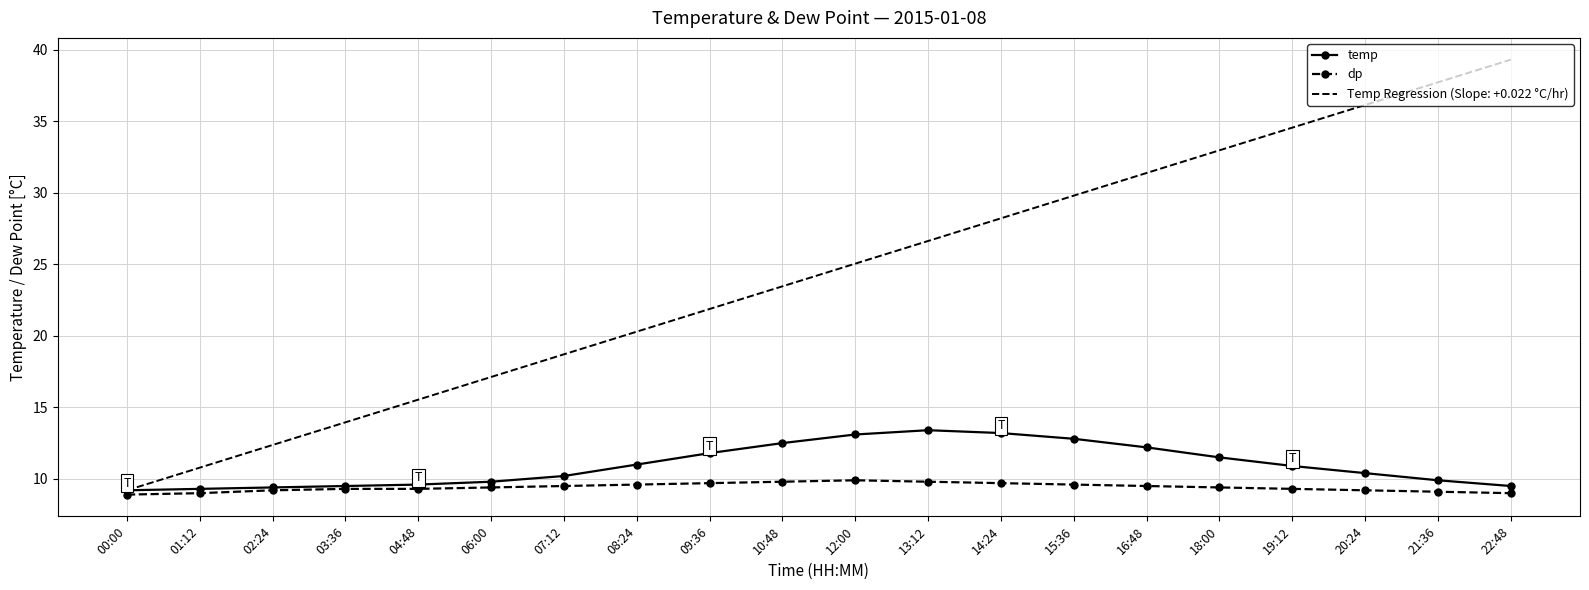

What is the spread (max minus min) of values at 06:00?

7.7